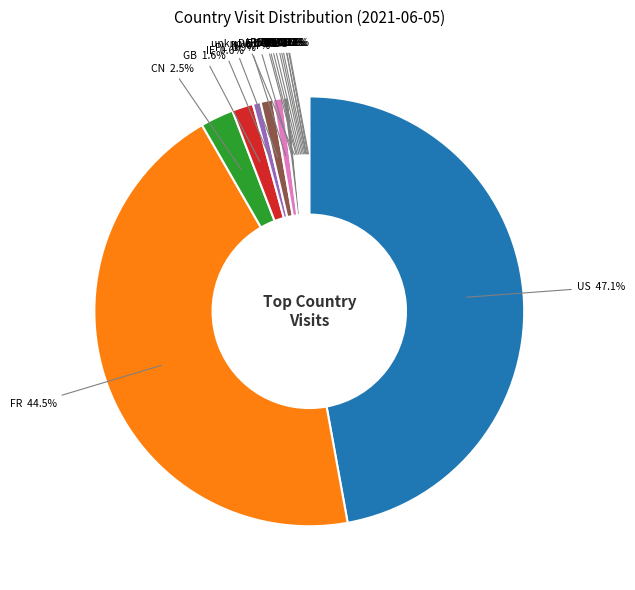

What portion of the pie excludes CN?

97.5%